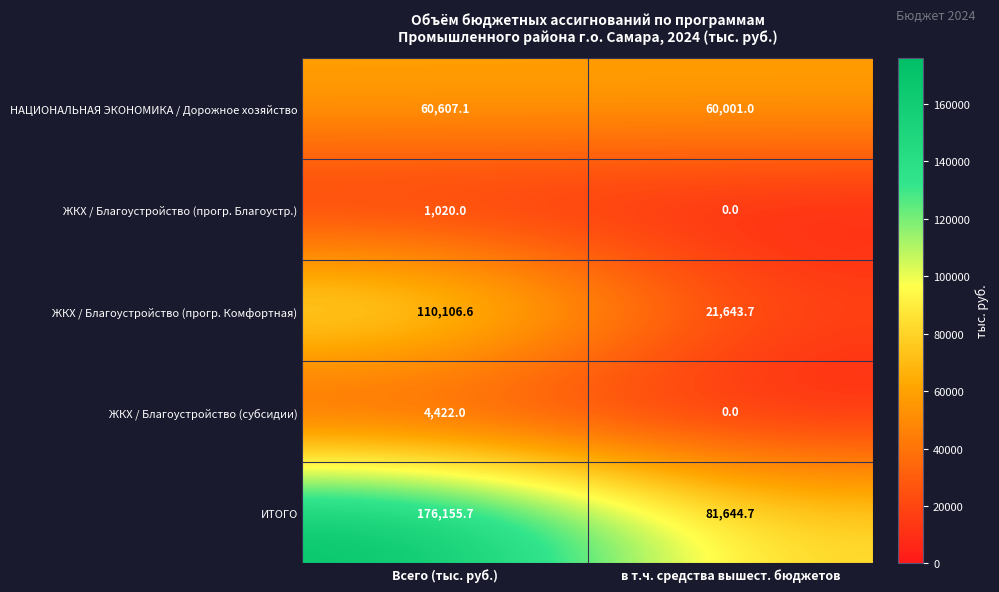

The НАЦИОНАЛЬНАЯ ЭКОНОМИКА / Дорожное хозяйство series shows 85181.9 at в т.ч. средства вышест. бюджетов. True or false?

False